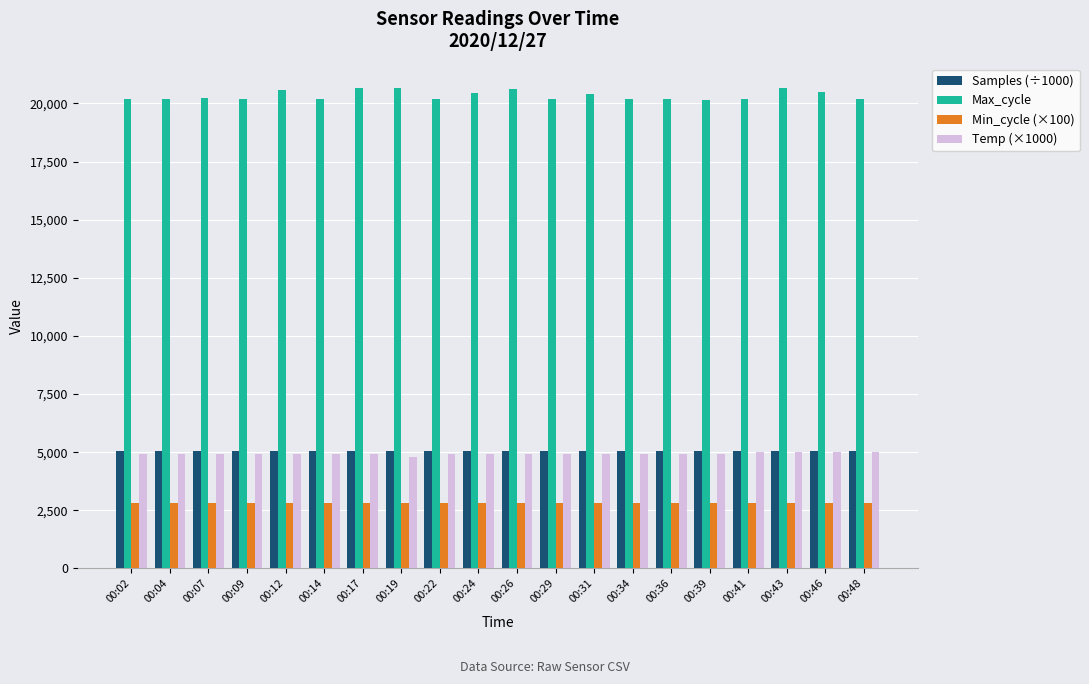

Which series has the widest spread of values?

Max_cycle